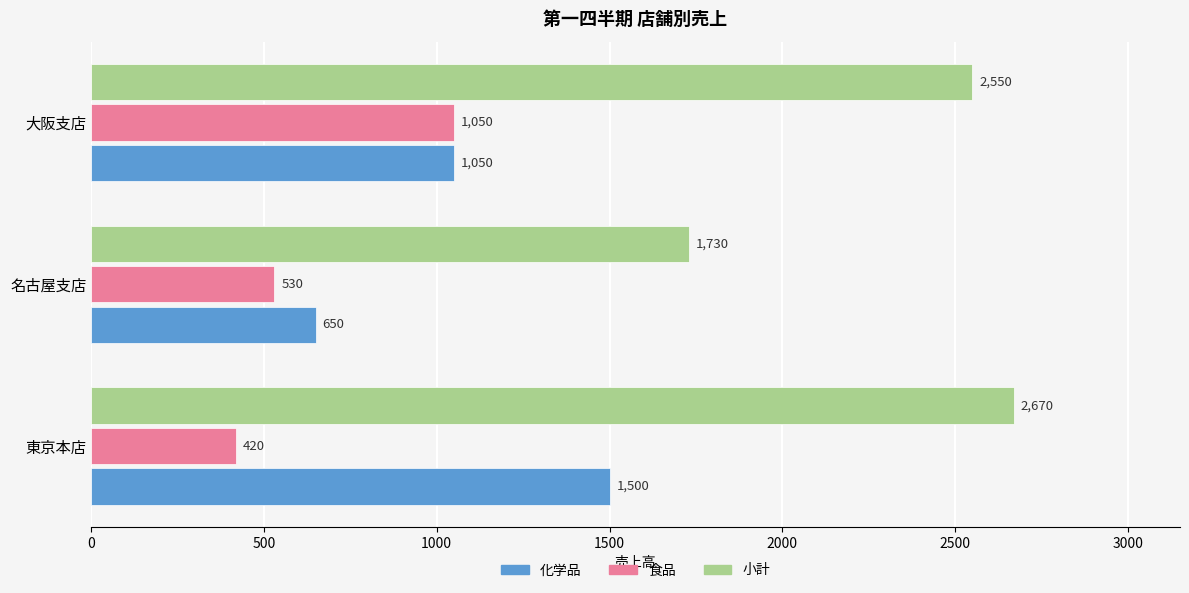

Which series has the widest spread of values?

小計